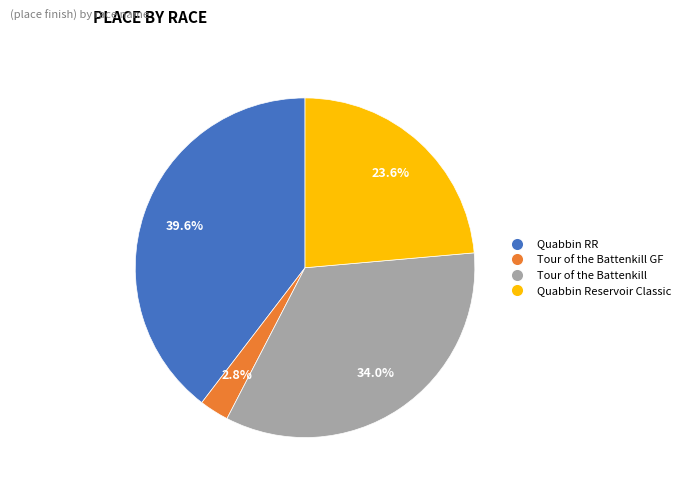

Is there a majority slice in this chart?

No